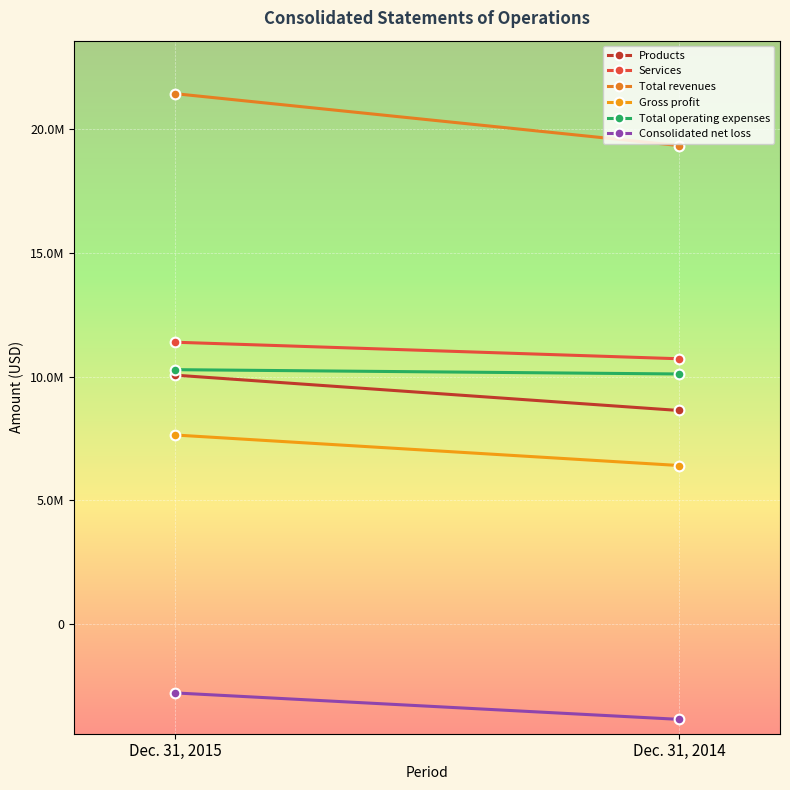

List the series in order of their peak value, lowest first.

Consolidated net loss, Gross profit, Products, Total operating expenses, Services, Total revenues